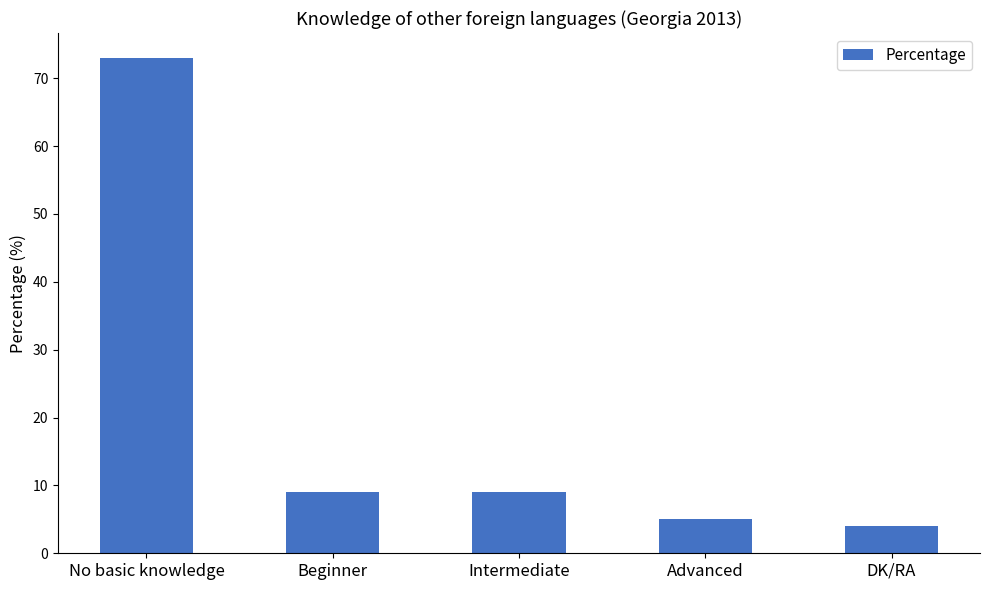

What is the smallest value displayed?

4